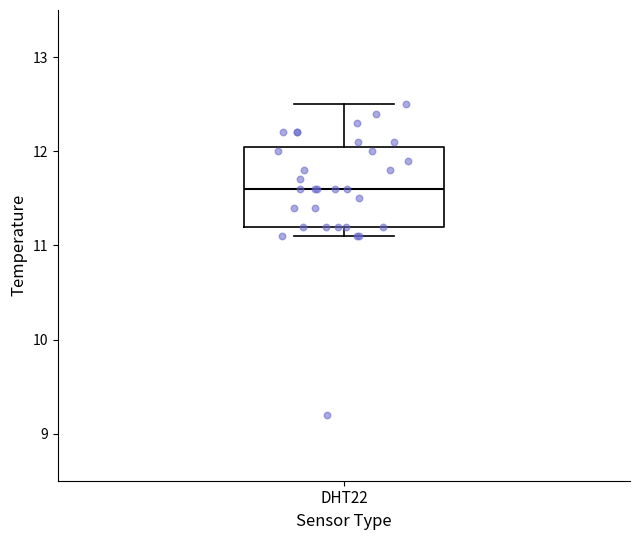

Where does the median line of the box for DHT22 sit on the y-axis? The values are not printed on the chart, so give them approximately, as read against the axis.

11.6